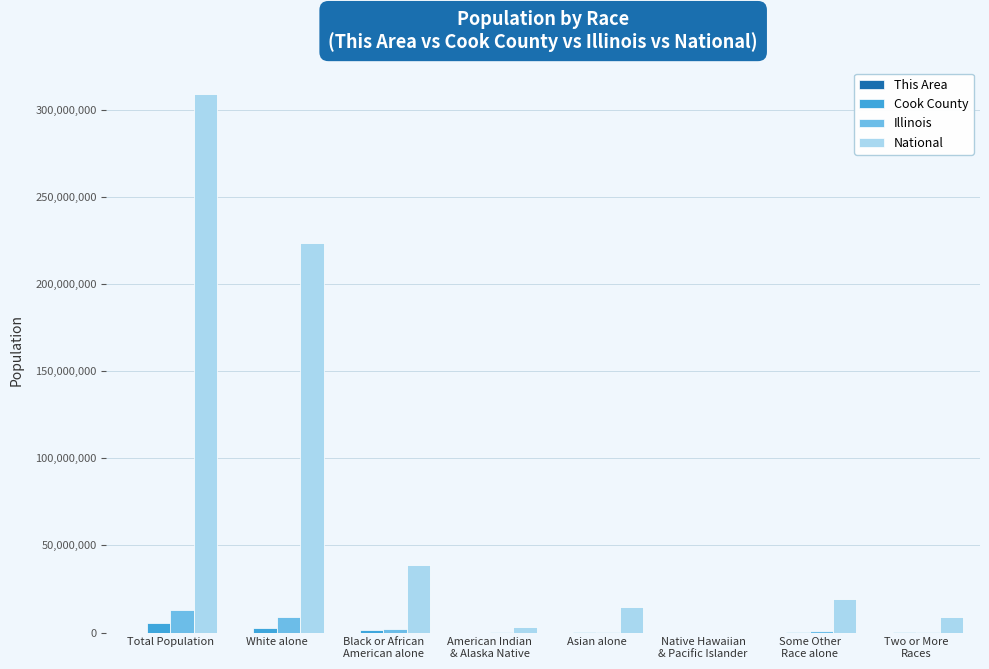

Is it true that National equals 544544179 at Total Population?

False